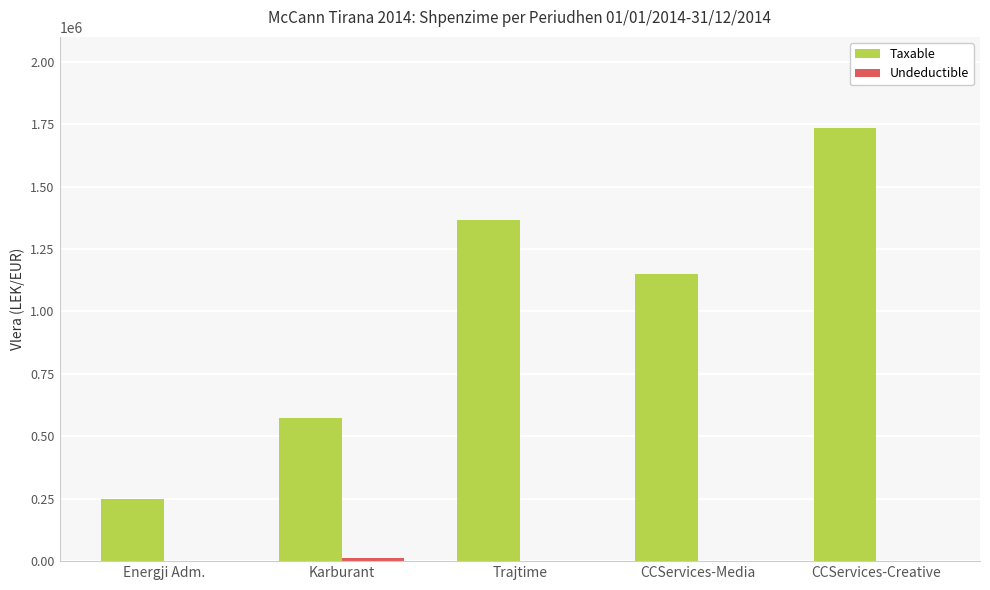

True or false: Taxable has a value of 1366068.5 at Trajtime.

True